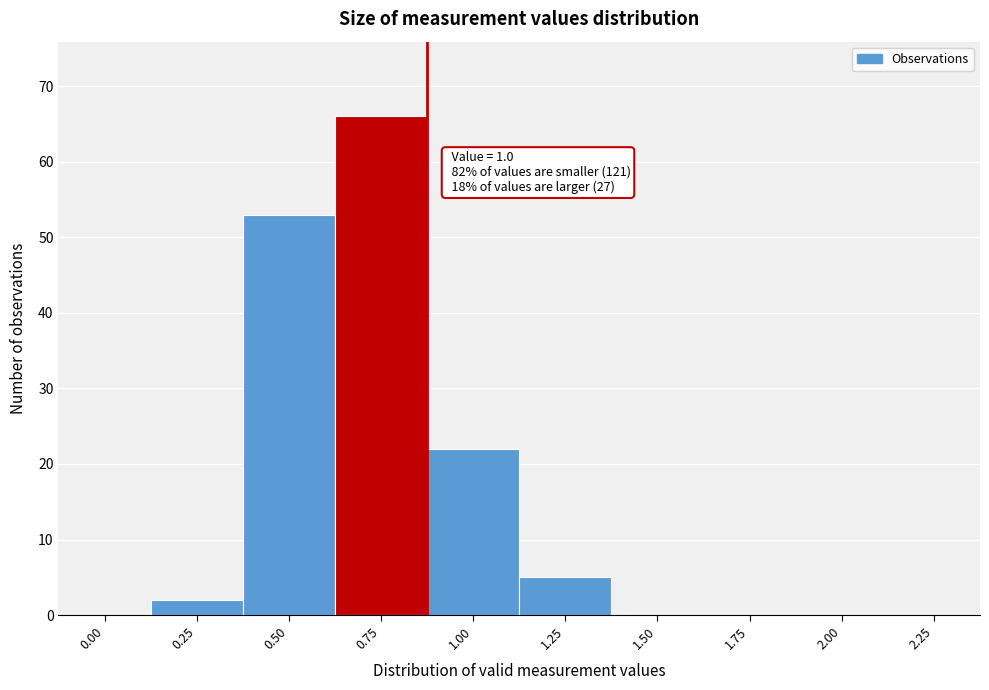

Reading left to right, what are all the values shown in this chart?

0.00=0	0.25=2	0.50=53	0.75=66	1.00=22	1.25=5	1.50=0	1.75=0	2.00=0	2.25=0